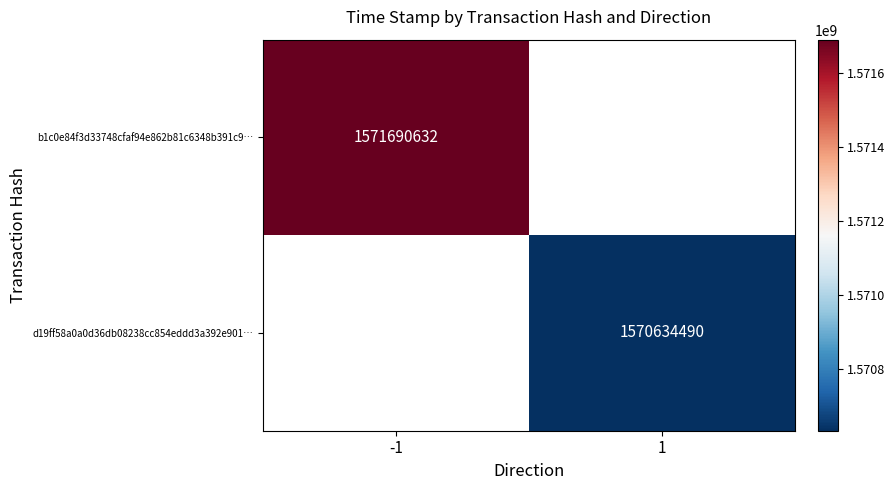

What is the minimum value shown in the chart?

1570634490.0